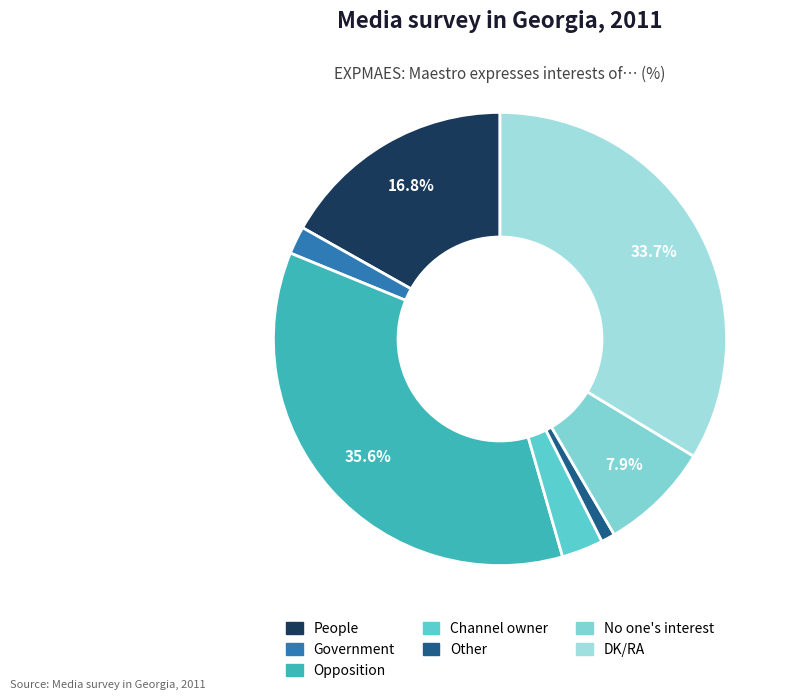

True or false: Channel owner accounts for 3% of the total.

True